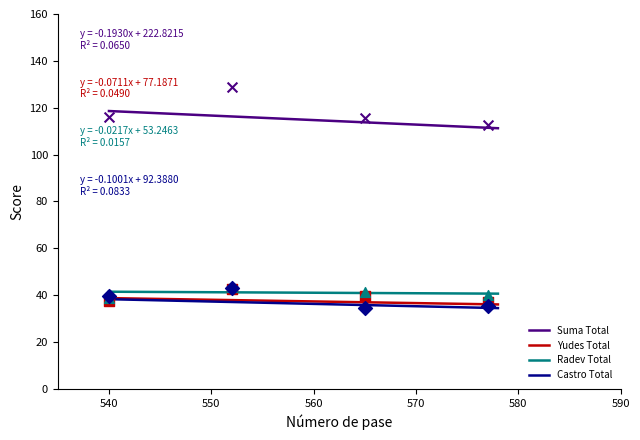

Which series has the largest total across all categories?

Suma Total